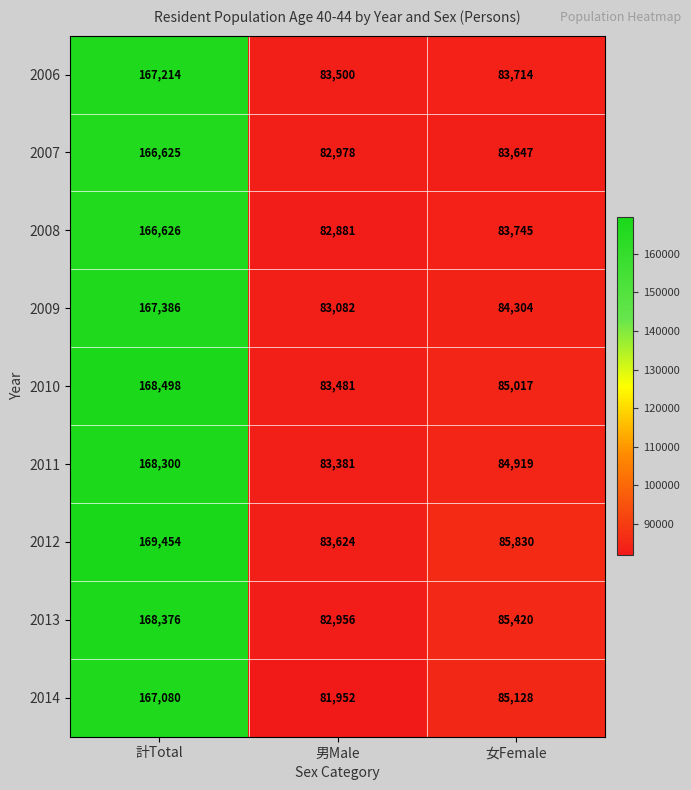

Where is 2013 nearest to the value 125666?

女Female